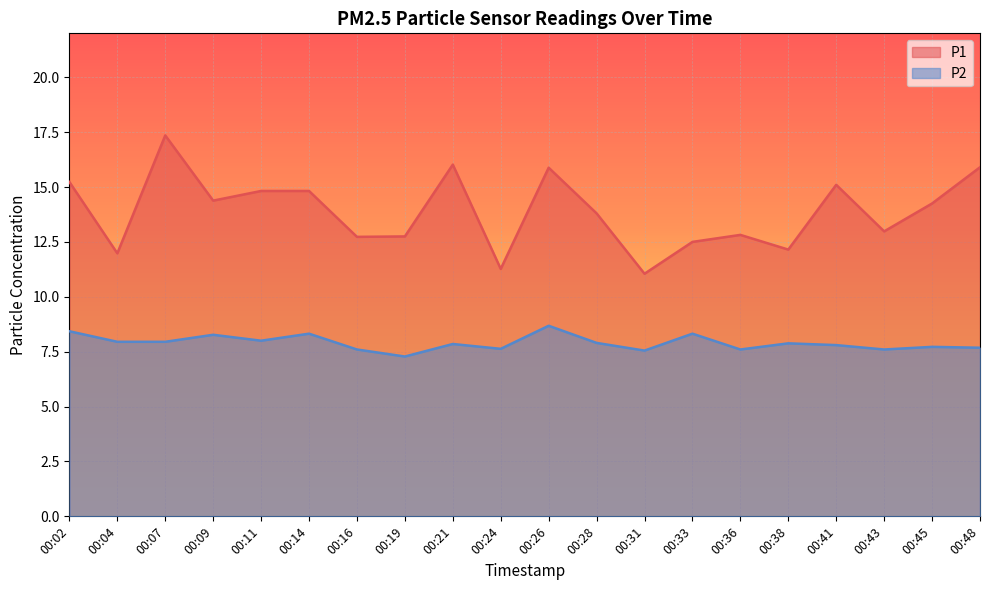

List the labels in order of P1 value, largest first.

00:07, 00:21, 00:48, 00:26, 00:02, 00:41, 00:11, 00:14, 00:09, 00:45, 00:28, 00:43, 00:36, 00:19, 00:16, 00:33, 00:38, 00:04, 00:24, 00:31